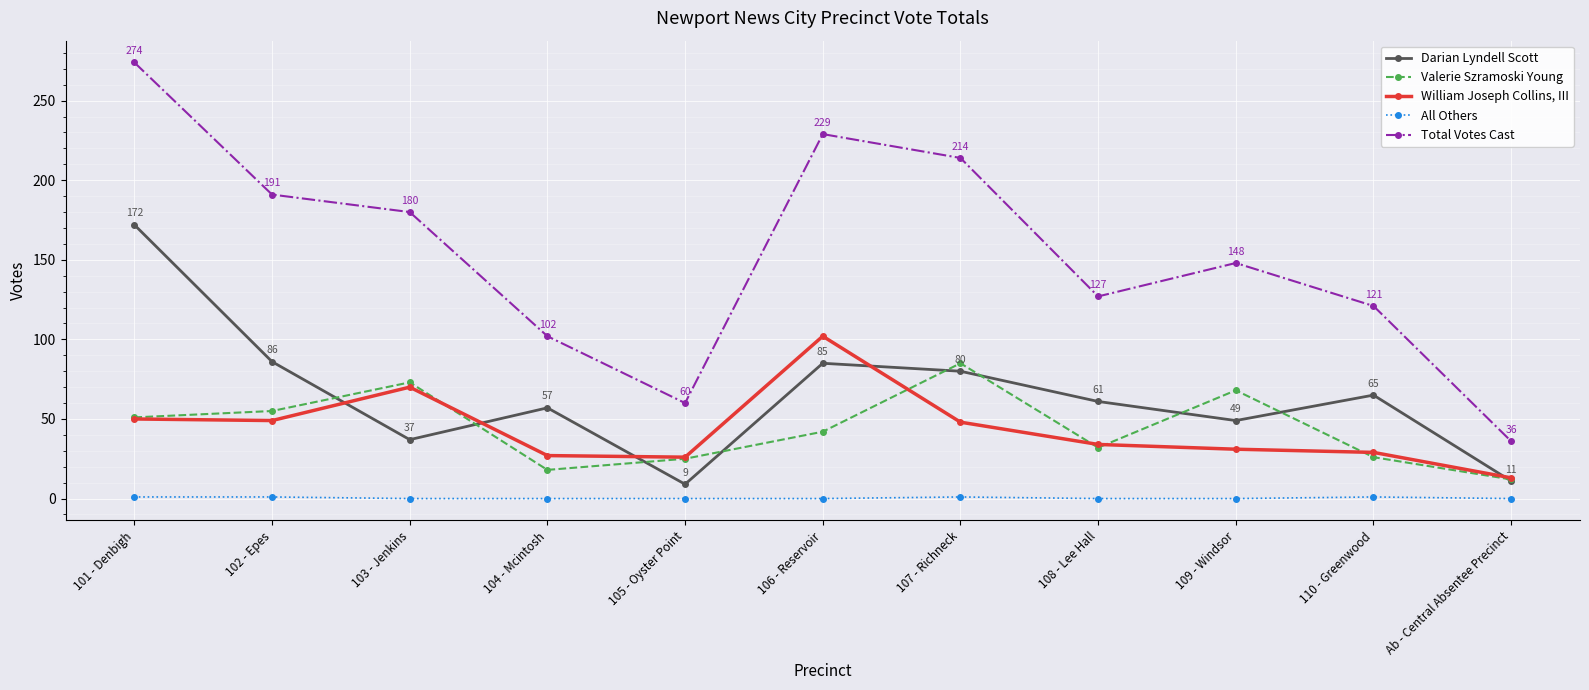

True or false: William Joseph Collins, III and Total Votes Cast cross at least once.

False